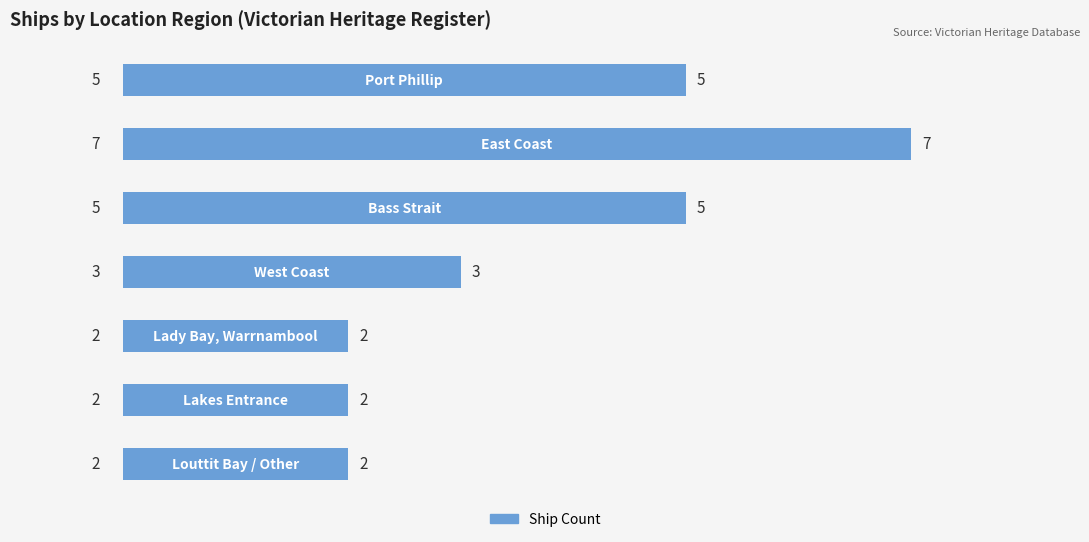

What is the sum of all values?

26